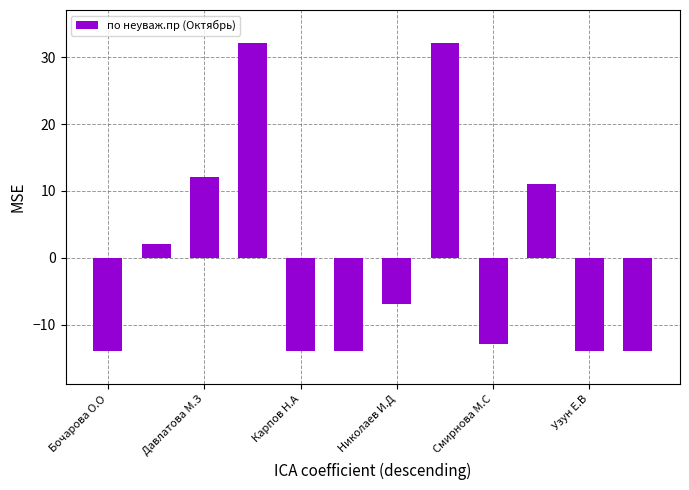

How many data points are less than -6?

7